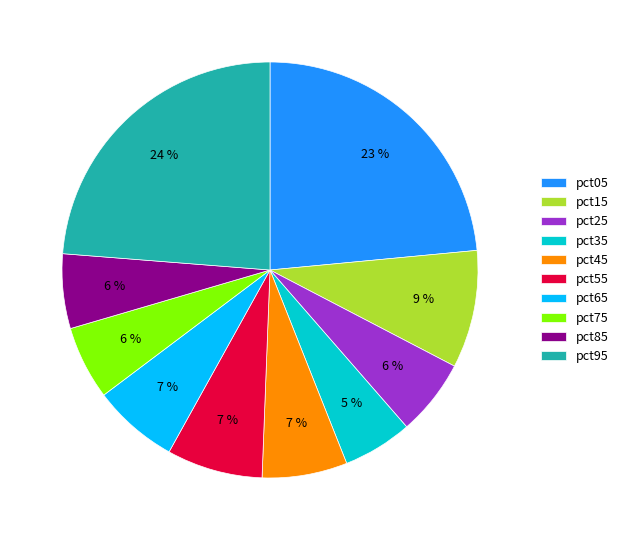

To the nearest percent, what percentage of the pie is pct45?

7%